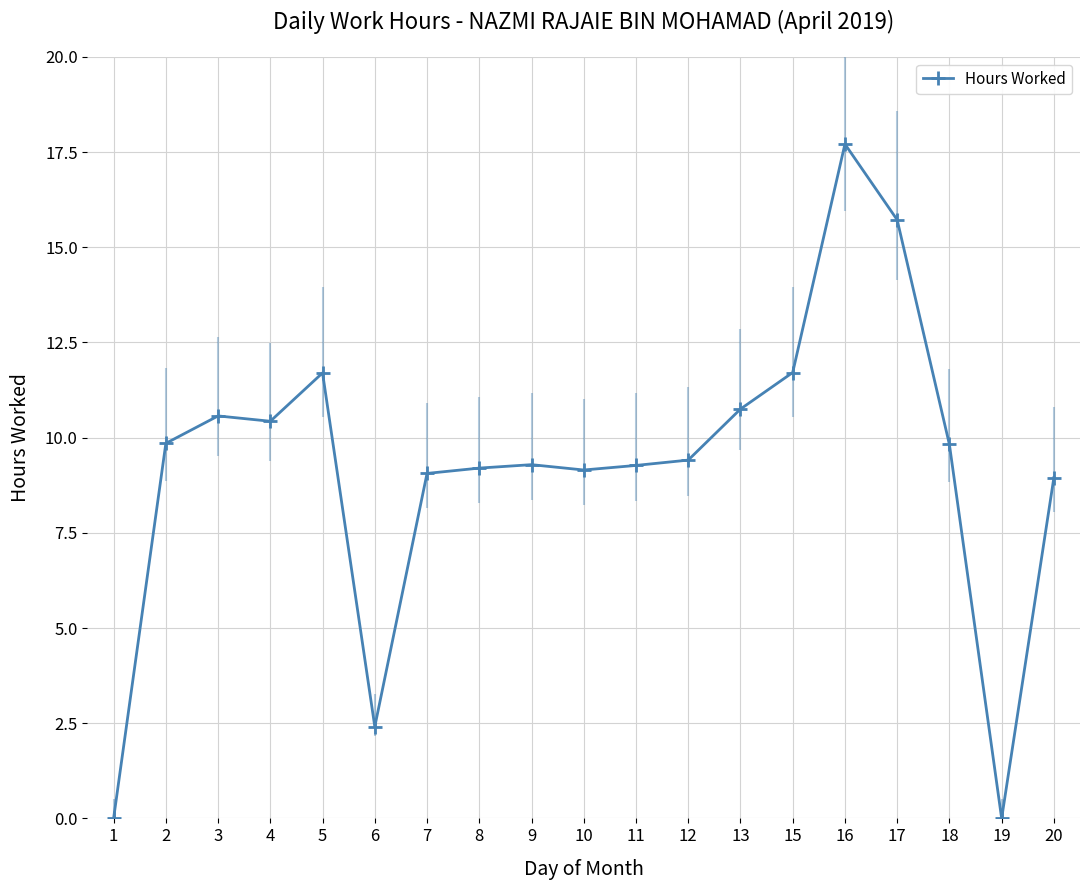

Is it true that the value at 11 is 15.5?

False